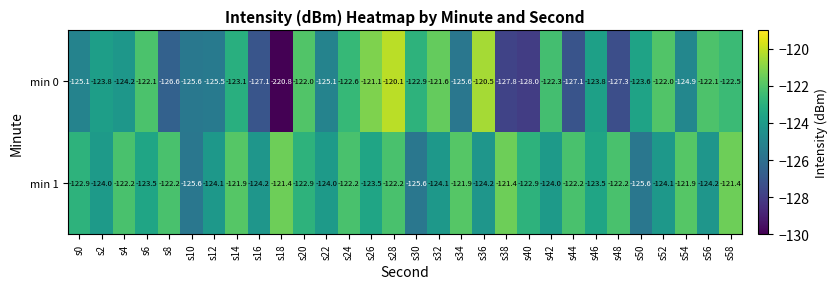

The min 0 series shows -123.6 at s50. True or false?

True